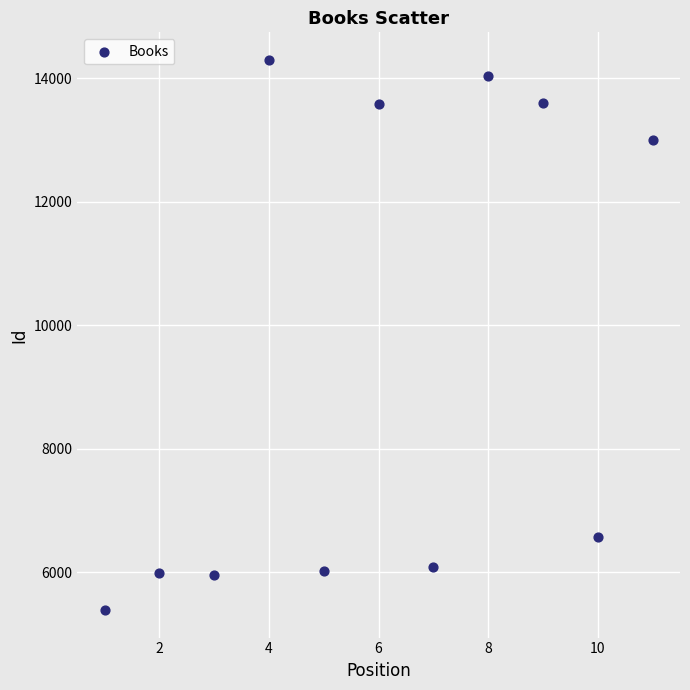

What Y value in the scatter plot is closest to 9840?

12999